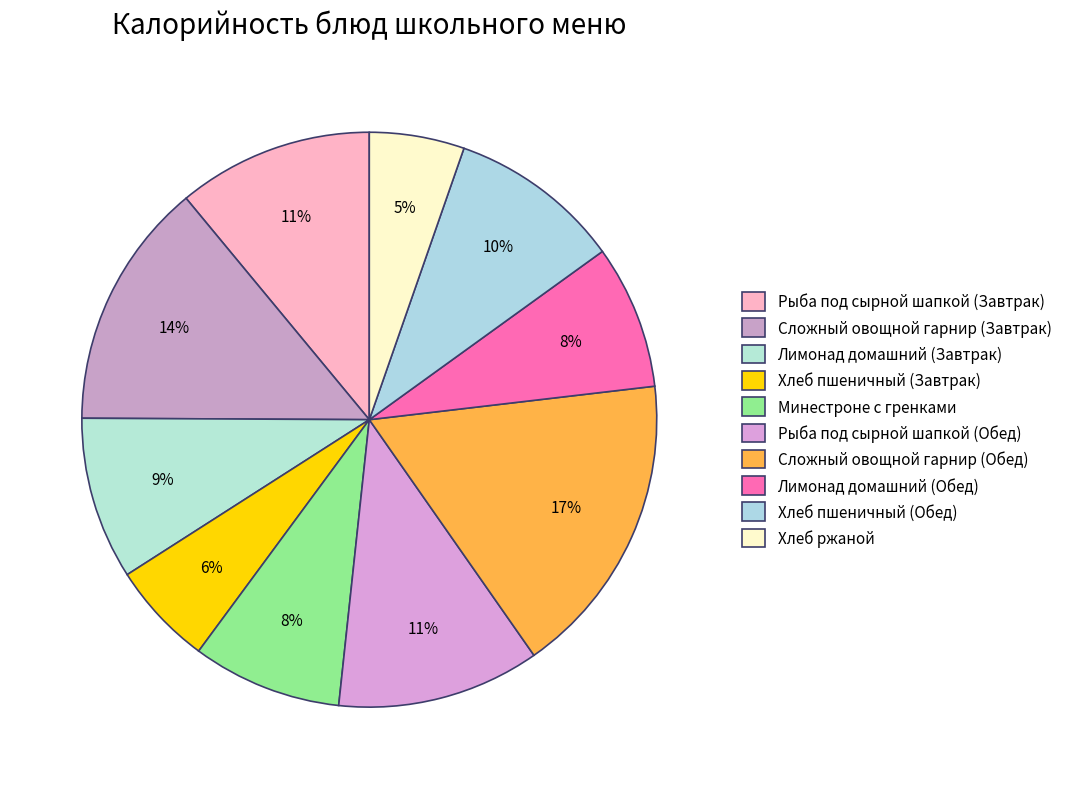

Count the number of slices in the pie.

10